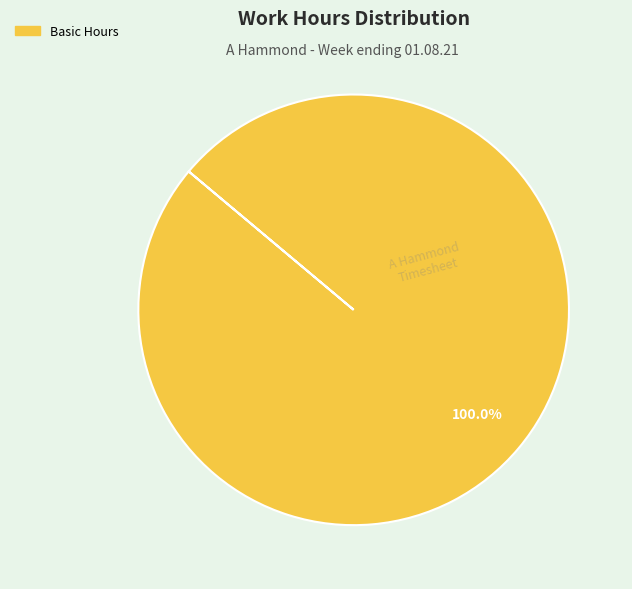

Does any single category account for the majority?

Yes